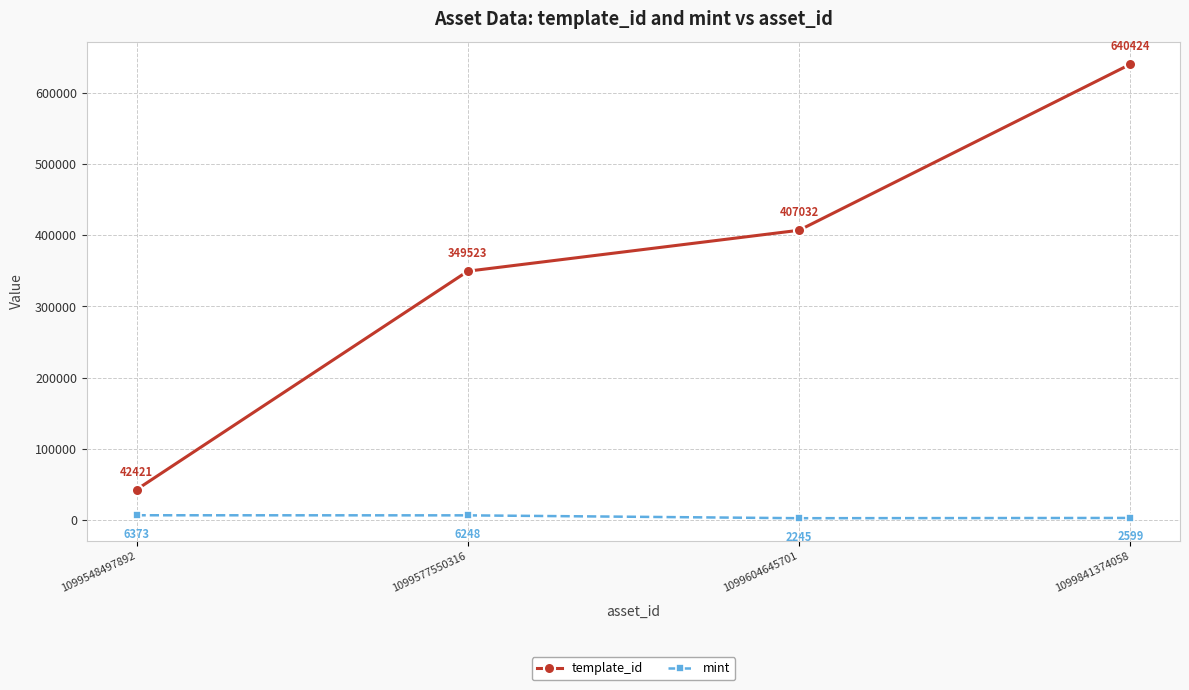

Rank the series by their maximum value, from highest to lowest.

template_id, mint